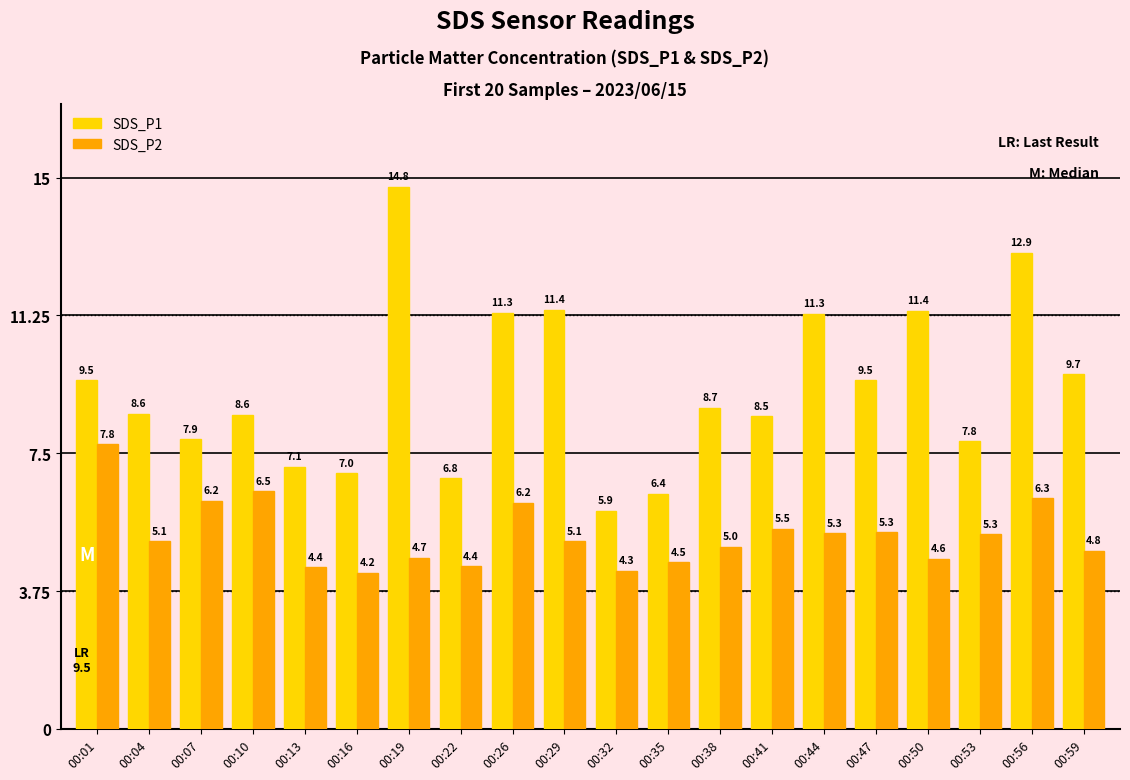

How many data points in SDS_P1 are less than 8?

7